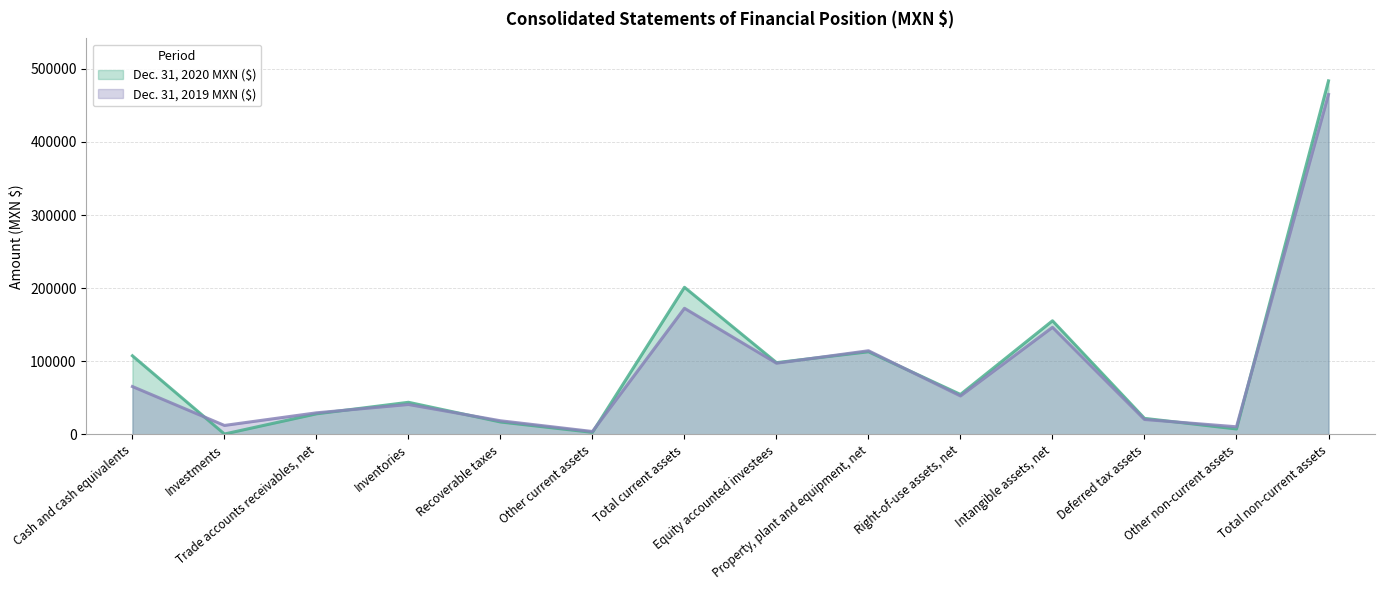

At which category does Dec. 31, 2019 MXN ($) reach its first local peak?

Inventories